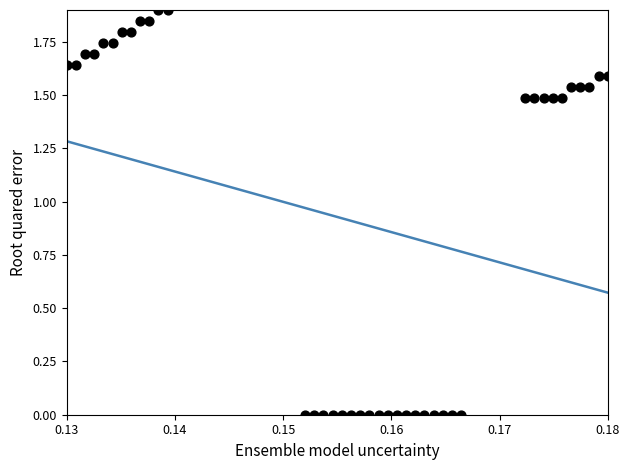

What is the range of Y values (max minus min)?

1.9